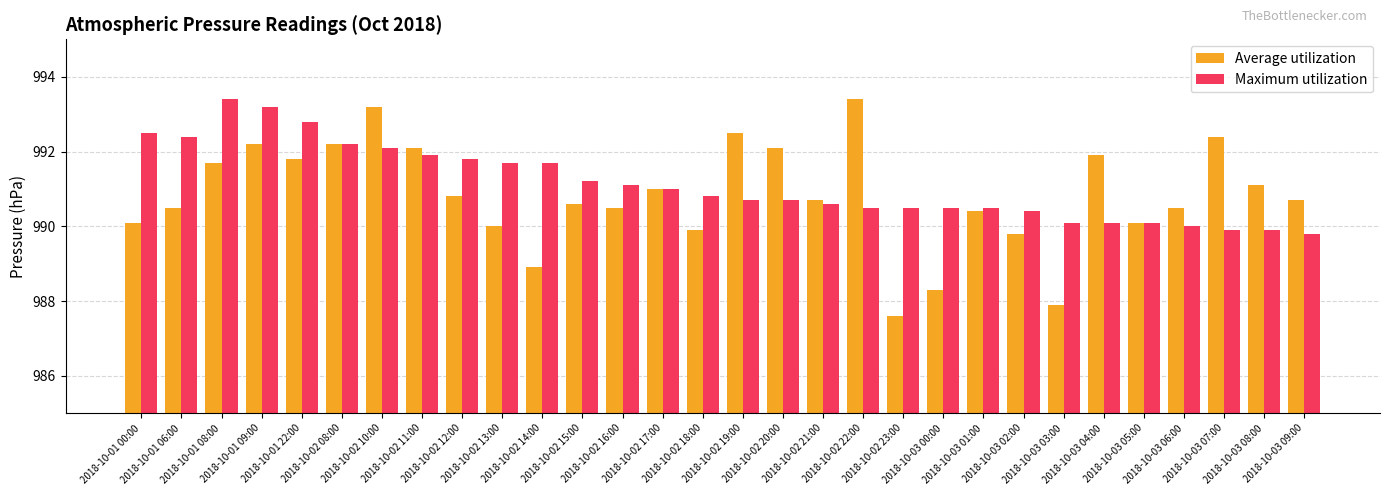

Reading left to right, transcribe all the data shown in this chart.

Average utilization: 2018-10-01 00:00=990.1	2018-10-01 06:00=990.5	2018-10-01 08:00=991.7	2018-10-01 09:00=992.2	2018-10-01 22:00=991.8	2018-10-02 08:00=992.2	2018-10-02 10:00=993.2	2018-10-02 11:00=992.1	2018-10-02 12:00=990.8	2018-10-02 13:00=990.0	2018-10-02 14:00=988.9	2018-10-02 15:00=990.6	2018-10-02 16:00=990.5	2018-10-02 17:00=991.0	2018-10-02 18:00=989.9	2018-10-02 19:00=992.5	2018-10-02 20:00=992.1	2018-10-02 21:00=990.7	2018-10-02 22:00=993.4	2018-10-02 23:00=987.6	2018-10-03 00:00=988.3	2018-10-03 01:00=990.4	2018-10-03 02:00=989.8	2018-10-03 03:00=987.9	2018-10-03 04:00=991.9	2018-10-03 05:00=990.1	2018-10-03 06:00=990.5	2018-10-03 07:00=992.4	2018-10-03 08:00=991.1	2018-10-03 09:00=990.7
Maximum utilization: 2018-10-01 00:00=992.5	2018-10-01 06:00=992.4	2018-10-01 08:00=993.4	2018-10-01 09:00=993.2	2018-10-01 22:00=992.8	2018-10-02 08:00=992.2	2018-10-02 10:00=992.1	2018-10-02 11:00=991.9	2018-10-02 12:00=991.8	2018-10-02 13:00=991.7	2018-10-02 14:00=991.7	2018-10-02 15:00=991.2	2018-10-02 16:00=991.1	2018-10-02 17:00=991.0	2018-10-02 18:00=990.8	2018-10-02 19:00=990.7	2018-10-02 20:00=990.7	2018-10-02 21:00=990.6	2018-10-02 22:00=990.5	2018-10-02 23:00=990.5	2018-10-03 00:00=990.5	2018-10-03 01:00=990.5	2018-10-03 02:00=990.4	2018-10-03 03:00=990.1	2018-10-03 04:00=990.1	2018-10-03 05:00=990.1	2018-10-03 06:00=990.0	2018-10-03 07:00=989.9	2018-10-03 08:00=989.9	2018-10-03 09:00=989.8